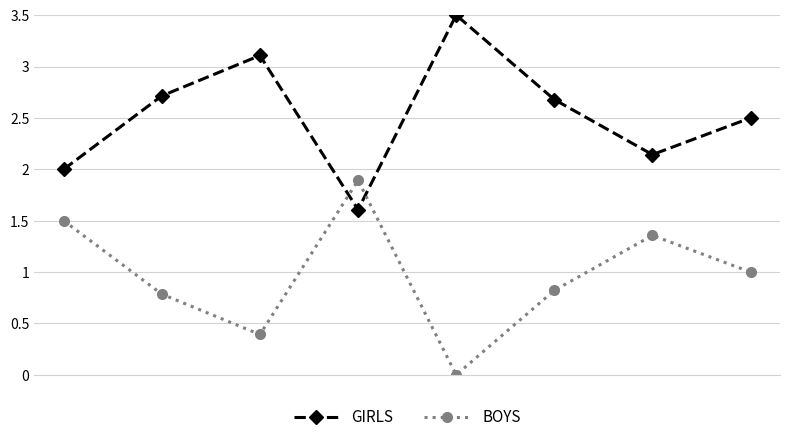

What is the highest value of the BOYS series?

1.9